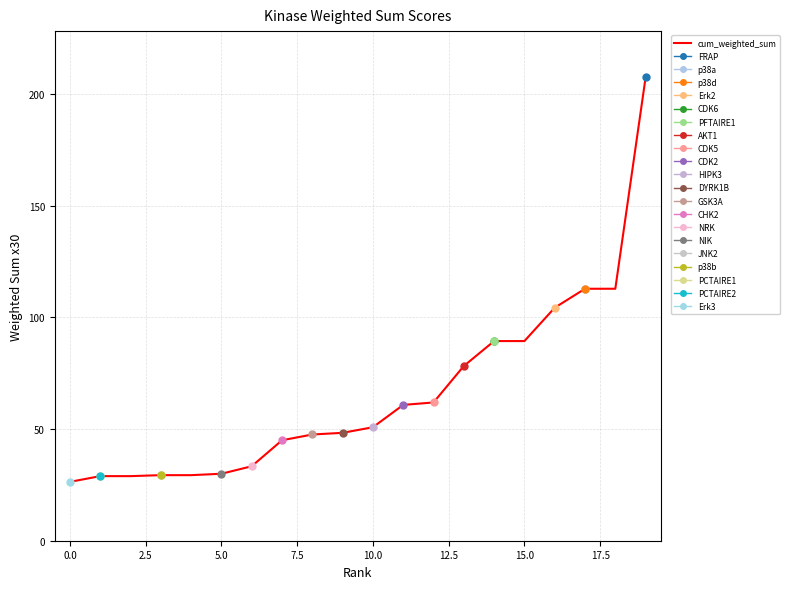

Where is the data nearest to the value 116?

17